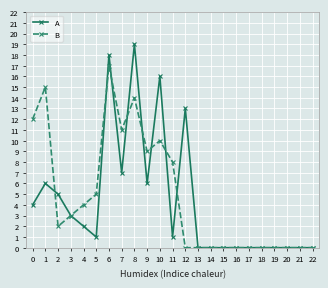

Which label corresponds to the largest value in the chart?

8